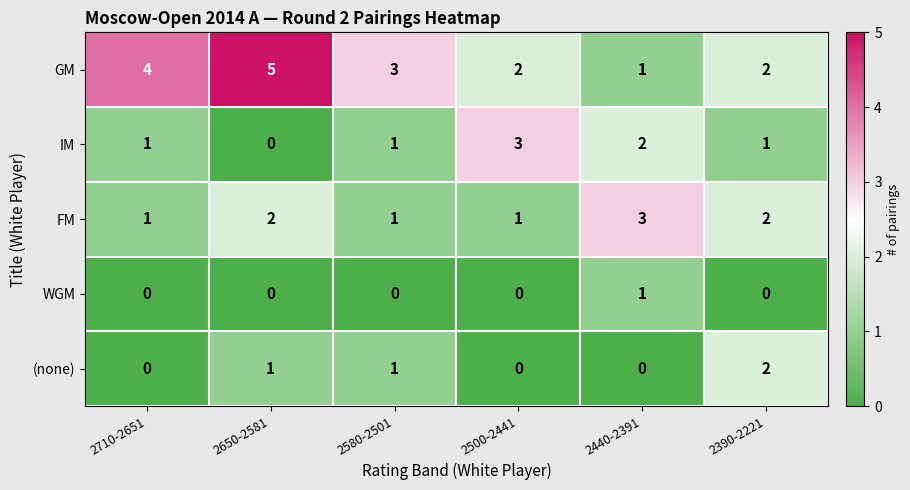

True or false: IM has a value of 1 at 2440-2391.

False